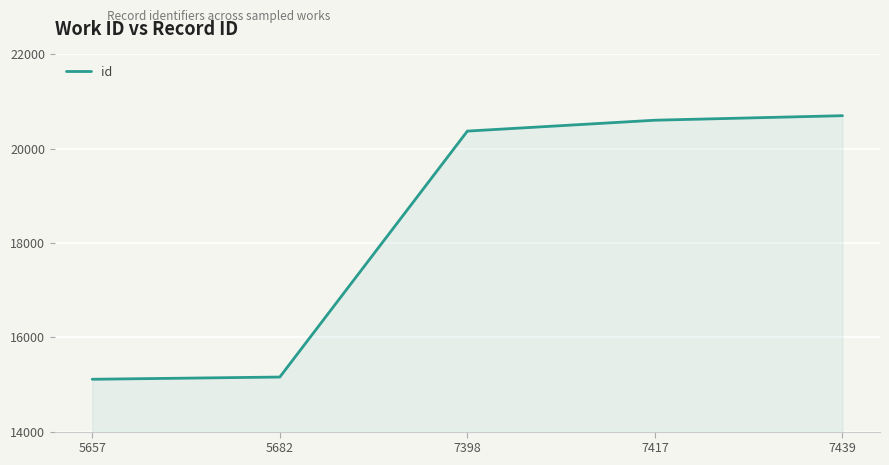

Reading right to left, what are all the values shown in this chart?

7439=20701	7417=20605	7398=20374	5682=15157	5657=15110